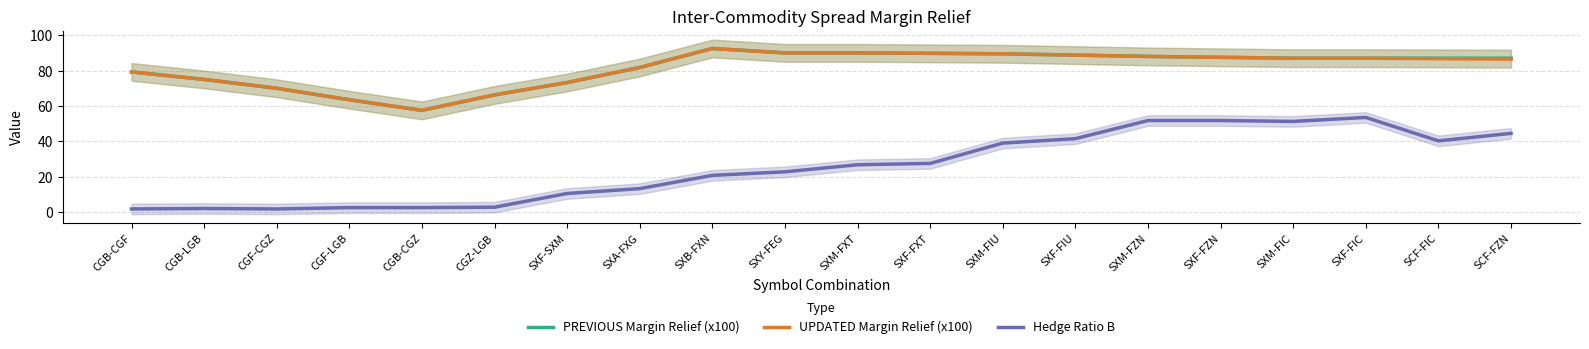

Reading left to right, list all the values displayed in this chart.

PREVIOUS Margin Relief (x100): CGB-CGF=79.2	CGB-LGB=75.0	CGF-CGZ=70.0	CGF-LGB=63.5	CGB-CGZ=57.5	CGZ-LGB=66.2	SXF-SXM=73.2	SXA-FXG=81.8	SXB-FXN=92.5	SXY-FEG=90.0	SXM-FXT=90.0	SXF-FXT=89.8	SXM-FIU=89.5	SXF-FIU=88.8	SXM-FZN=88.0	SXF-FZN=87.5	SXM-FIC=87.0	SXF-FIC=87.0	SCF-FIC=87.0	SCF-FZN=87.0
UPDATED Margin Relief (x100): CGB-CGF=79.2	CGB-LGB=75.0	CGF-CGZ=70.0	CGF-LGB=63.5	CGB-CGZ=57.5	CGZ-LGB=66.2	SXF-SXM=73.2	SXA-FXG=81.8	SXB-FXN=92.5	SXY-FEG=90.0	SXM-FXT=90.0	SXF-FXT=89.8	SXM-FIU=89.5	SXF-FIU=88.8	SXM-FZN=88.0	SXF-FZN=87.5	SXM-FIC=87.0	SXF-FIC=87.0	SCF-FIC=86.8	SCF-FZN=86.5
Hedge Ratio B: CGB-CGF=1.8	CGB-LGB=2.0	CGF-CGZ=1.8	CGF-LGB=2.5	CGB-CGZ=2.5	CGZ-LGB=2.8	SXF-SXM=10.5	SXA-FXG=13.2	SXB-FXN=20.8	SXY-FEG=22.8	SXM-FXT=26.8	SXF-FXT=27.5	SXM-FIU=39.0	SXF-FIU=41.5	SXM-FZN=51.8	SXF-FZN=51.8	SXM-FIC=51.2	SXF-FIC=53.5	SCF-FIC=40.2	SCF-FZN=44.5